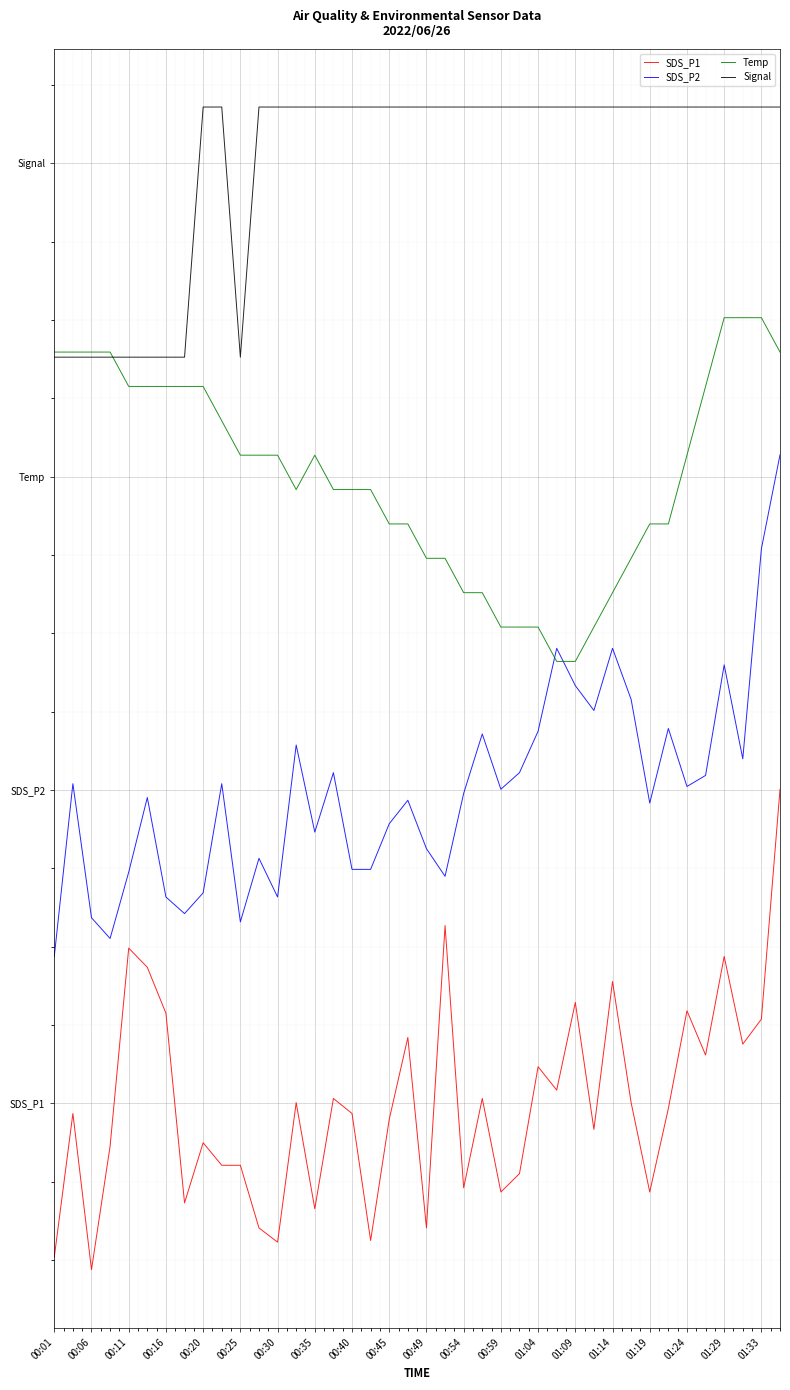

True or false: SDS_P1 and SDS_P2 intersect in this chart.

False